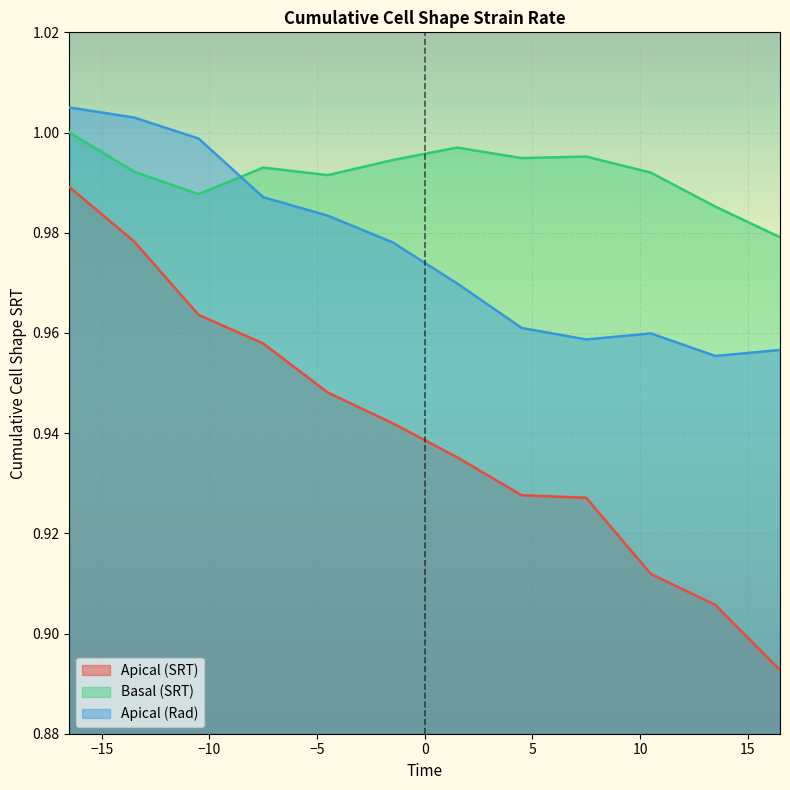

How many Apical (SRT) values are between 0 and 1?

12